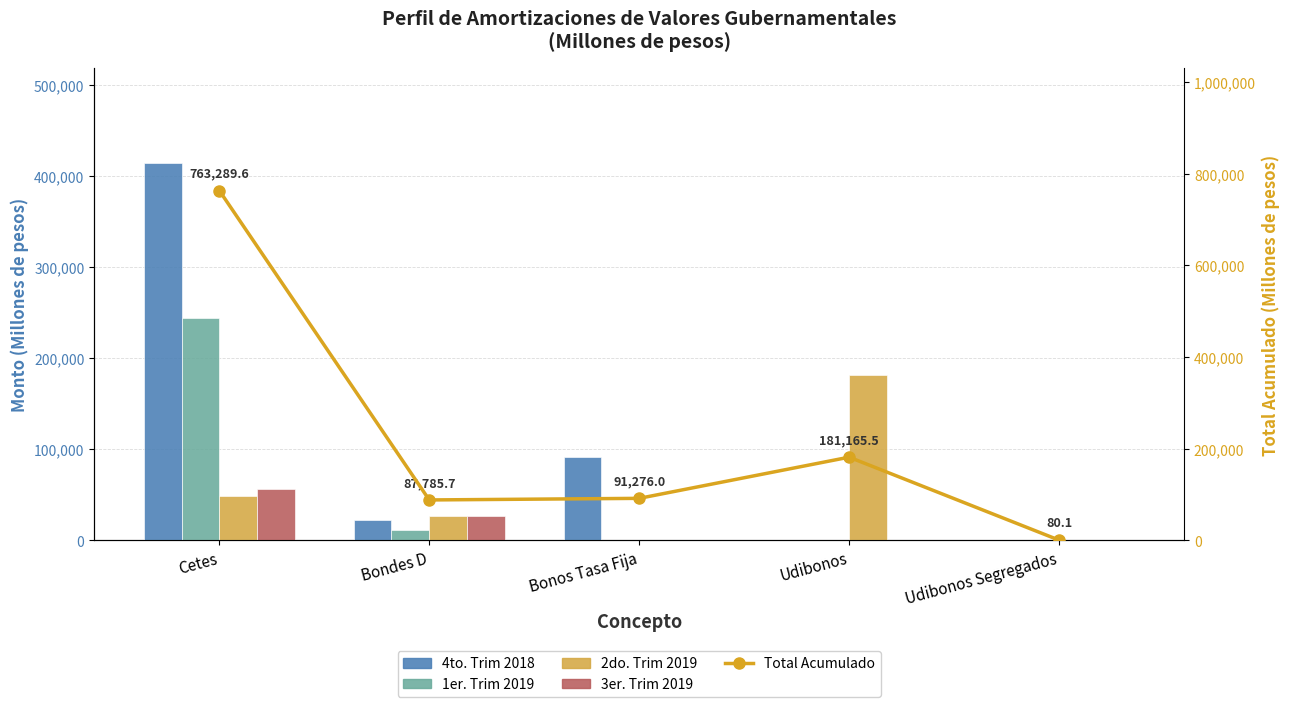

True or false: 1er. Trim 2019 has a value of -117496.9 at Udibonos Segregados.

False